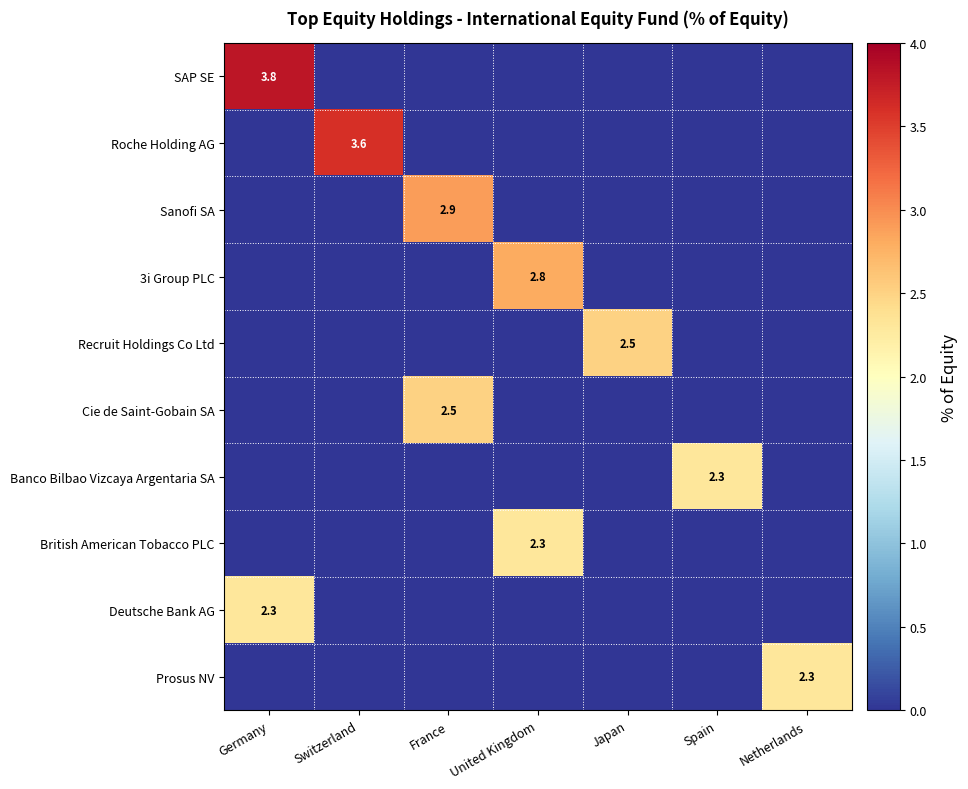

How many values in Roche Holding AG are above zero?

1